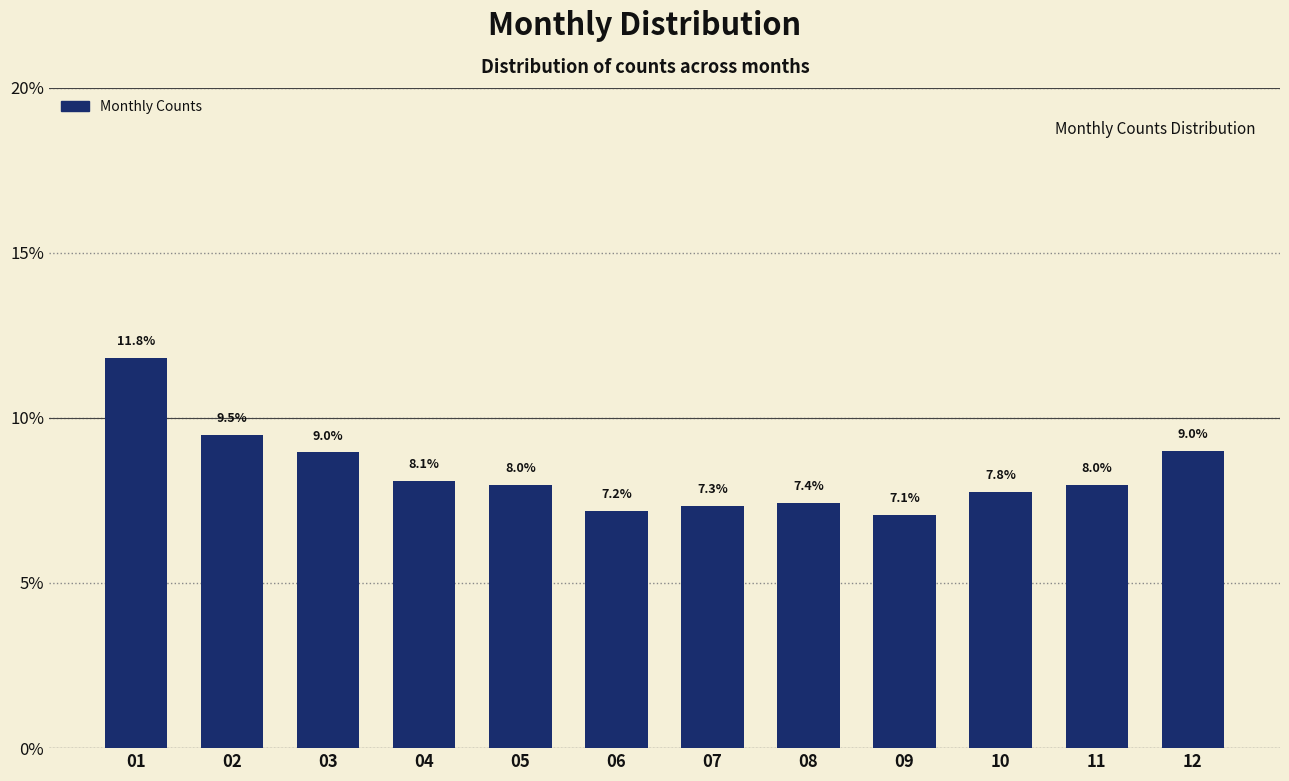

Reading left to right, transcribe all the data shown in this chart.

01=11.8	02=9.5	03=9.0	04=8.1	05=8.0	06=7.2	07=7.3	08=7.4	09=7.1	10=7.8	11=8.0	12=9.0